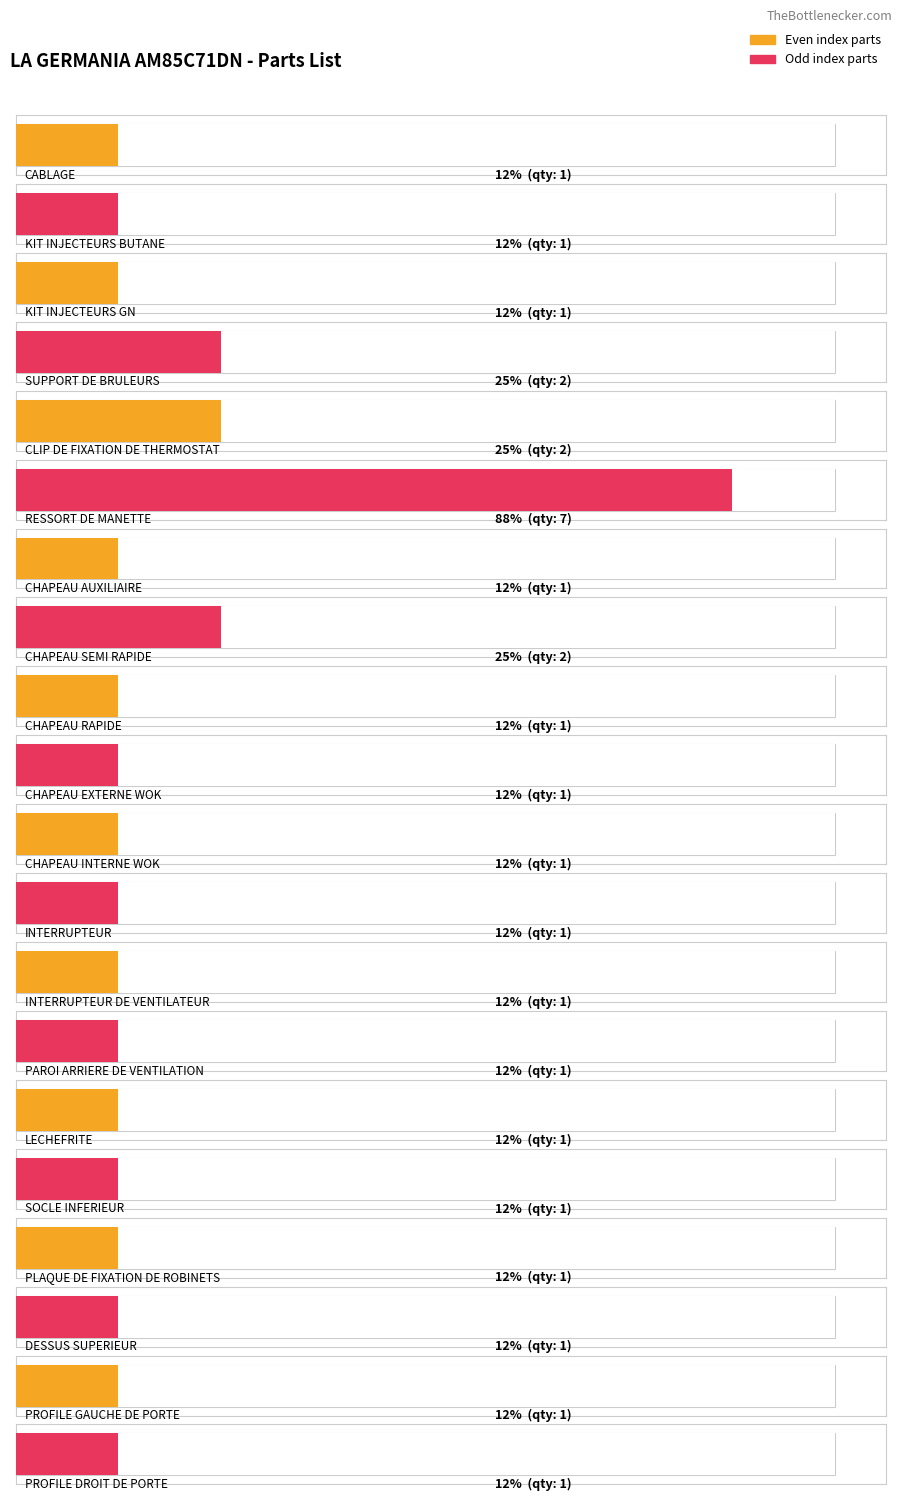

Approximately how many times larger is the value at CHAPEAU AUXILIAIRE compared to CLIP DE FIXATION DE THERMOSTAT?

0.5